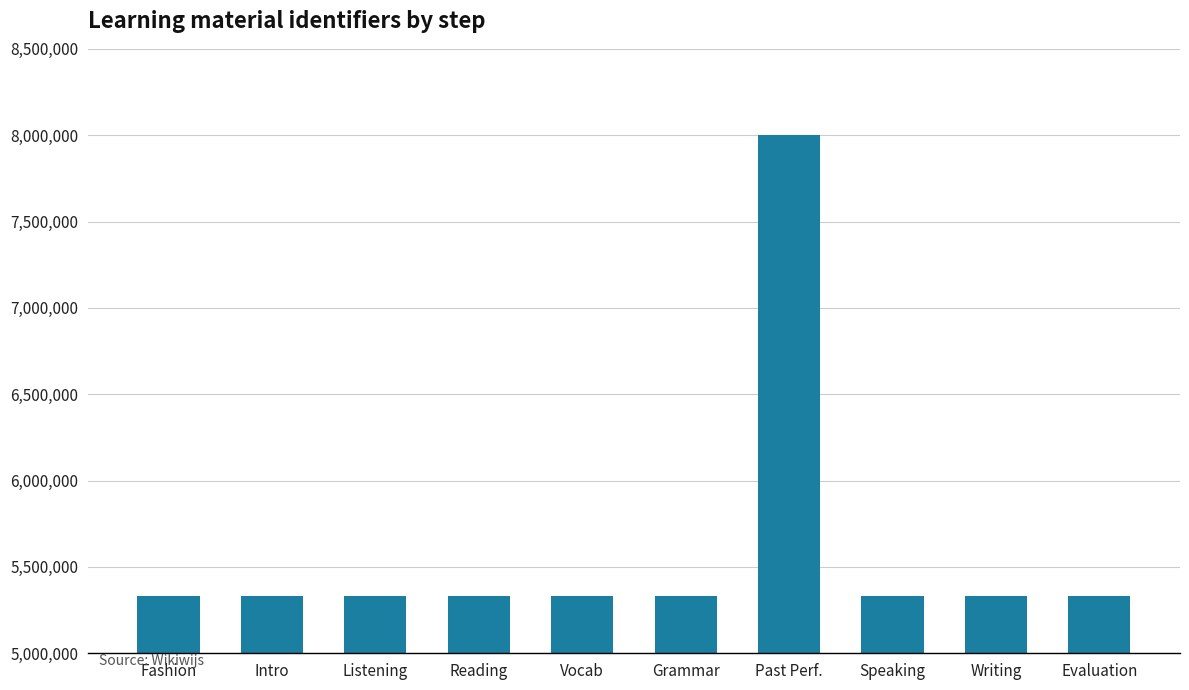

What position from the right is Reading?

7